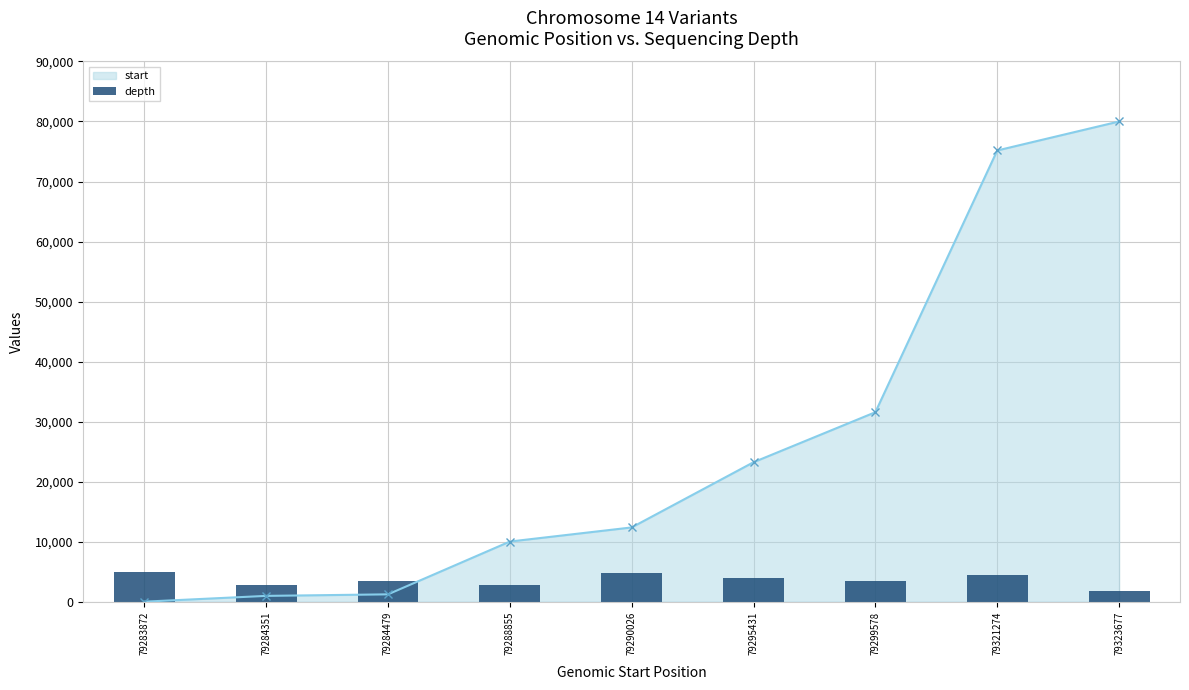

Rank the categories by value from highest to lowest.

79283872, 79290026, 79321274, 79295431, 79284479, 79299578, 79284351, 79288855, 79323677